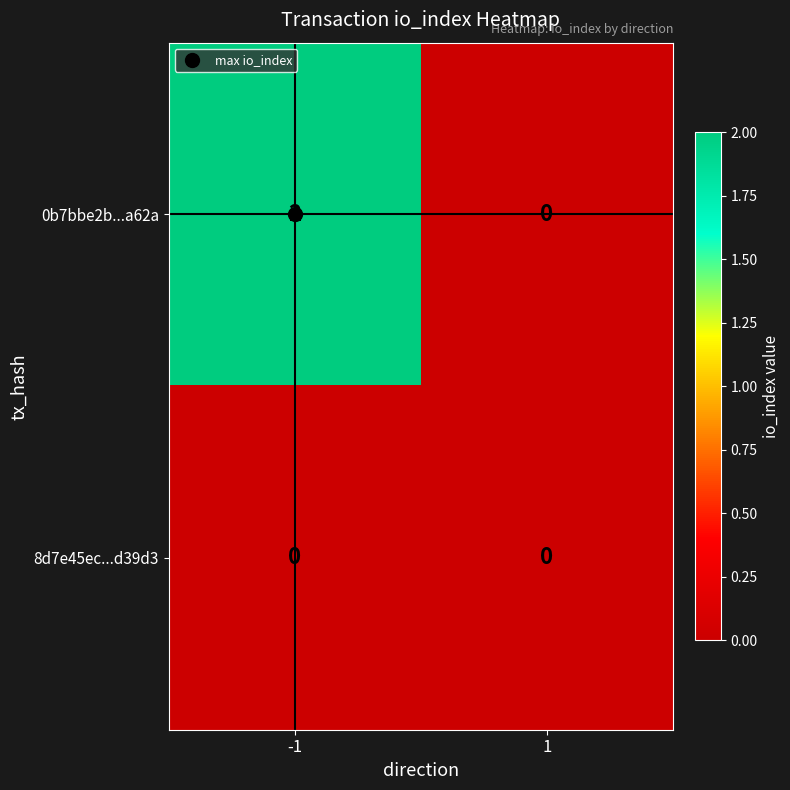

True or false: 0b7bbe2b...a62a has a value of 2 at -1.

True